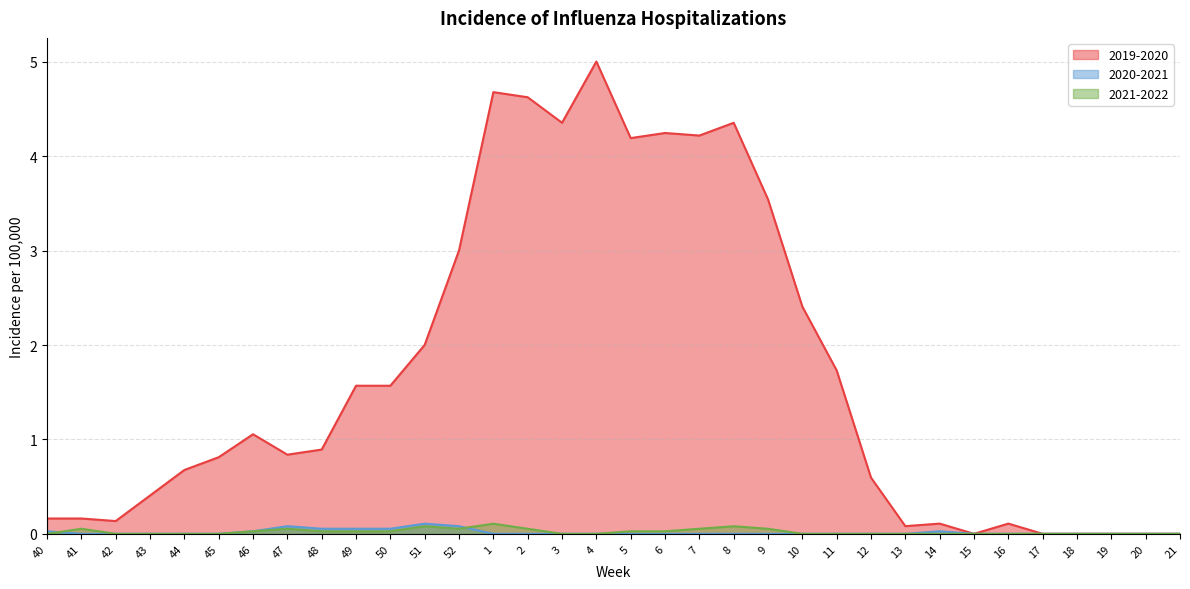

True or false: 2019-2020 and 2021-2022 intersect in this chart.

False